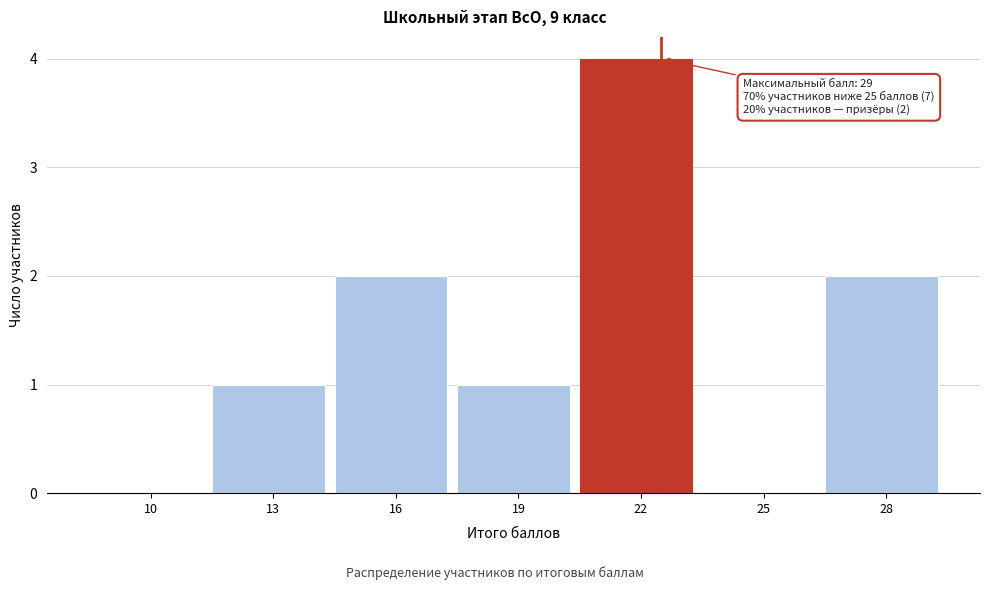

Reading right to left, list all the values displayed in this chart.

28=2	25=0	22=4	19=1	16=2	13=1	10=0